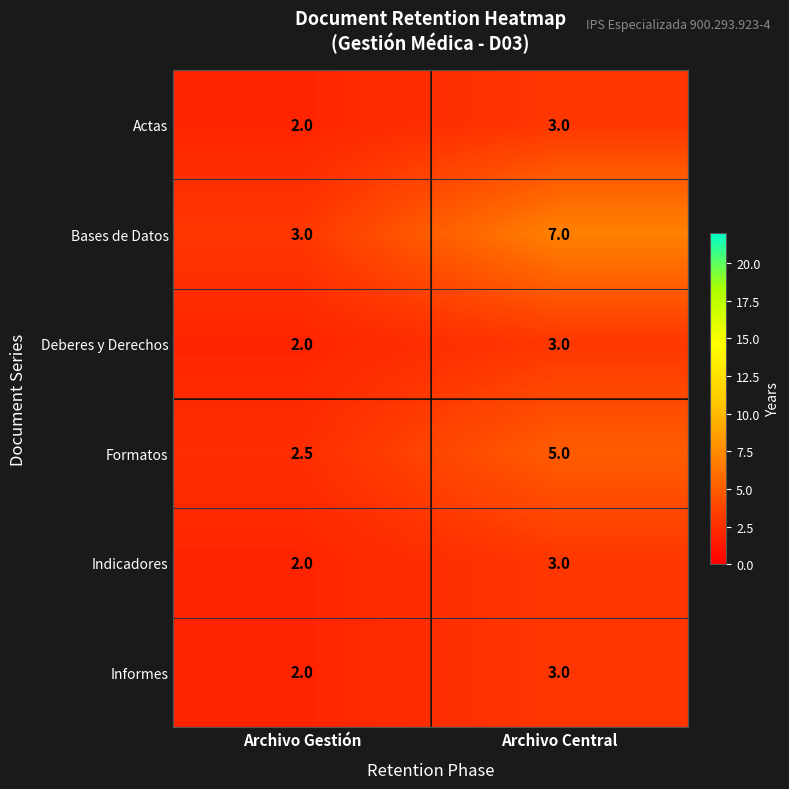

What is the difference between the maximum and minimum values in the Deberes y Derechos series?

1.0